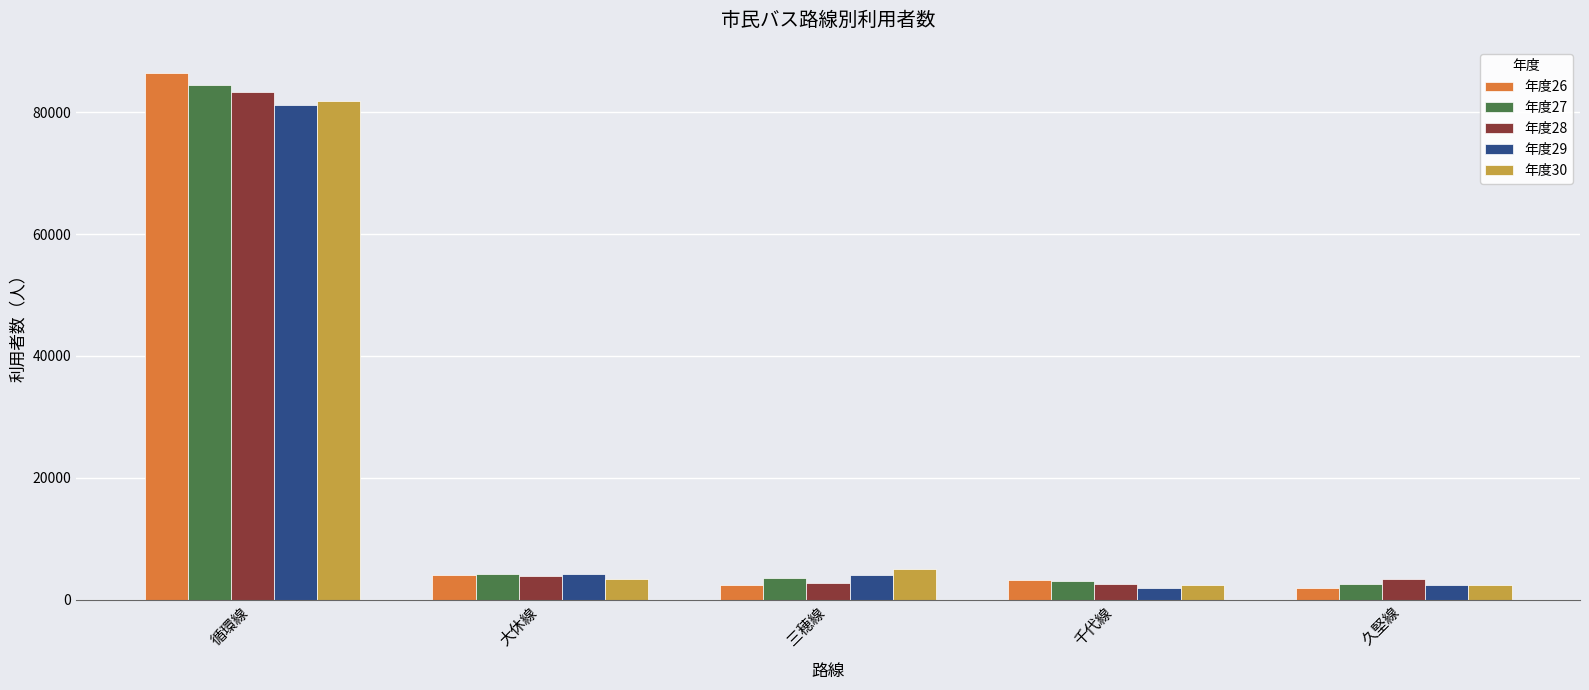

At which category does the chart reach its peak across all series?

循環線